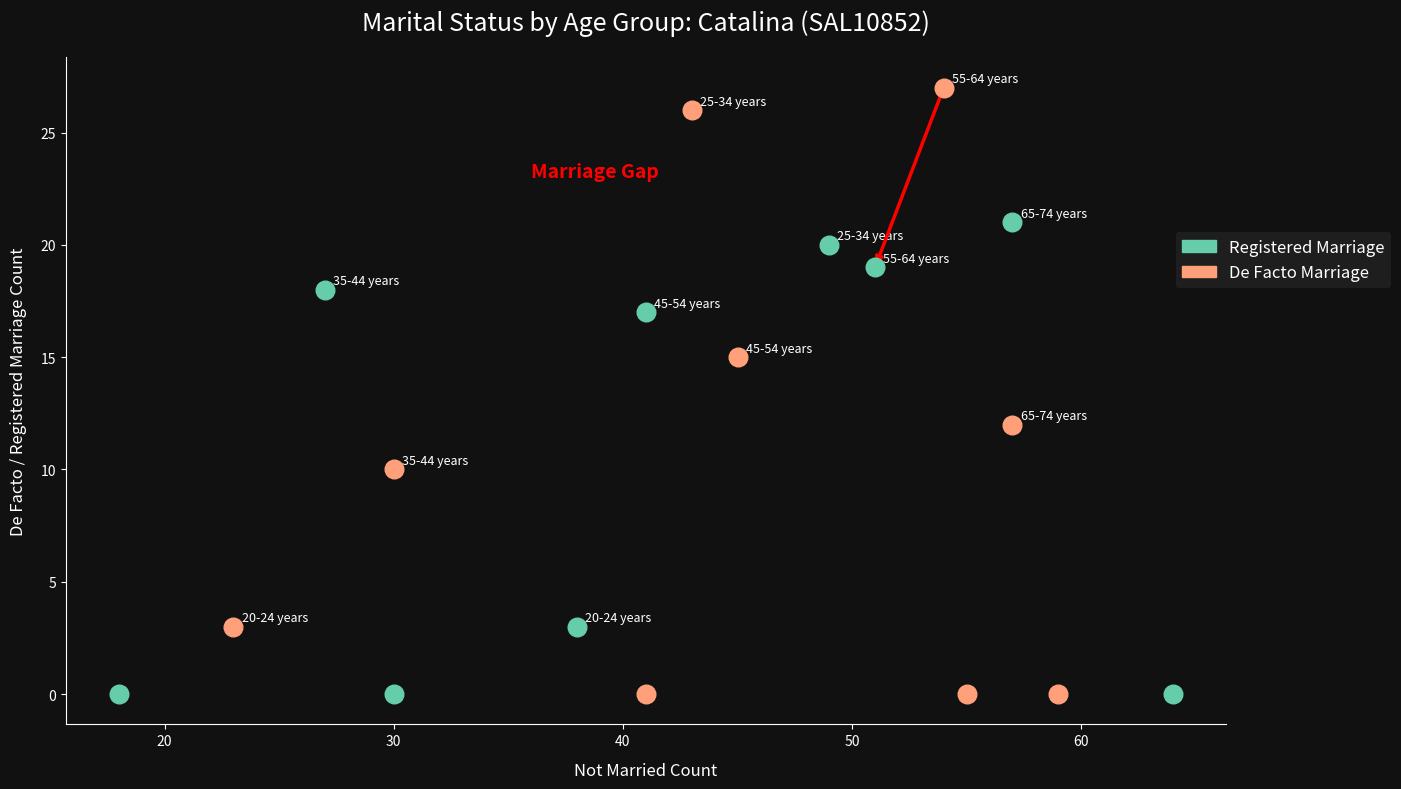

Which series contains the highest Y value?

De Facto Marriage